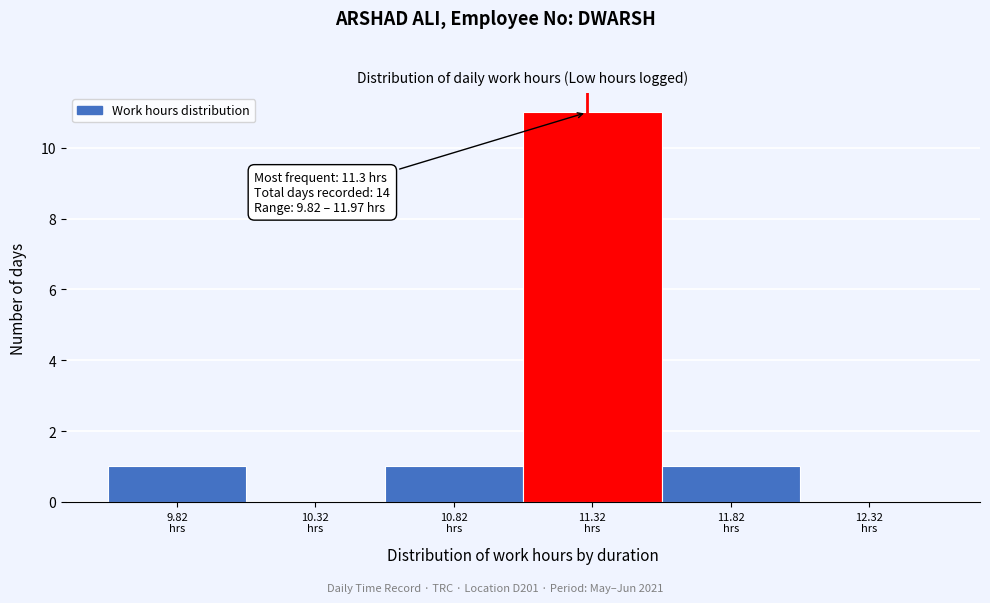

Over which range of the x-axis is the bar tallest?

11.07 to 11.57